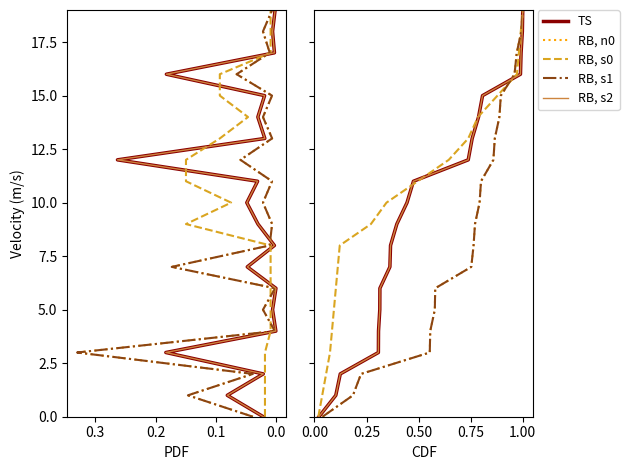

What are all the series names shown in the legend?

TS, RB, n0, RB, s0, RB, s1, RB, s2